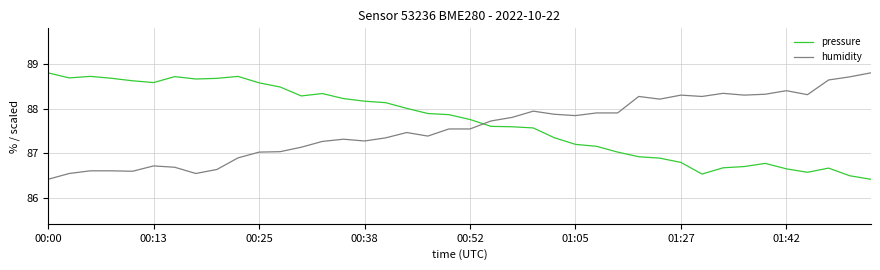

What is the difference between the maximum and minimum values in the humidity series?

2.4